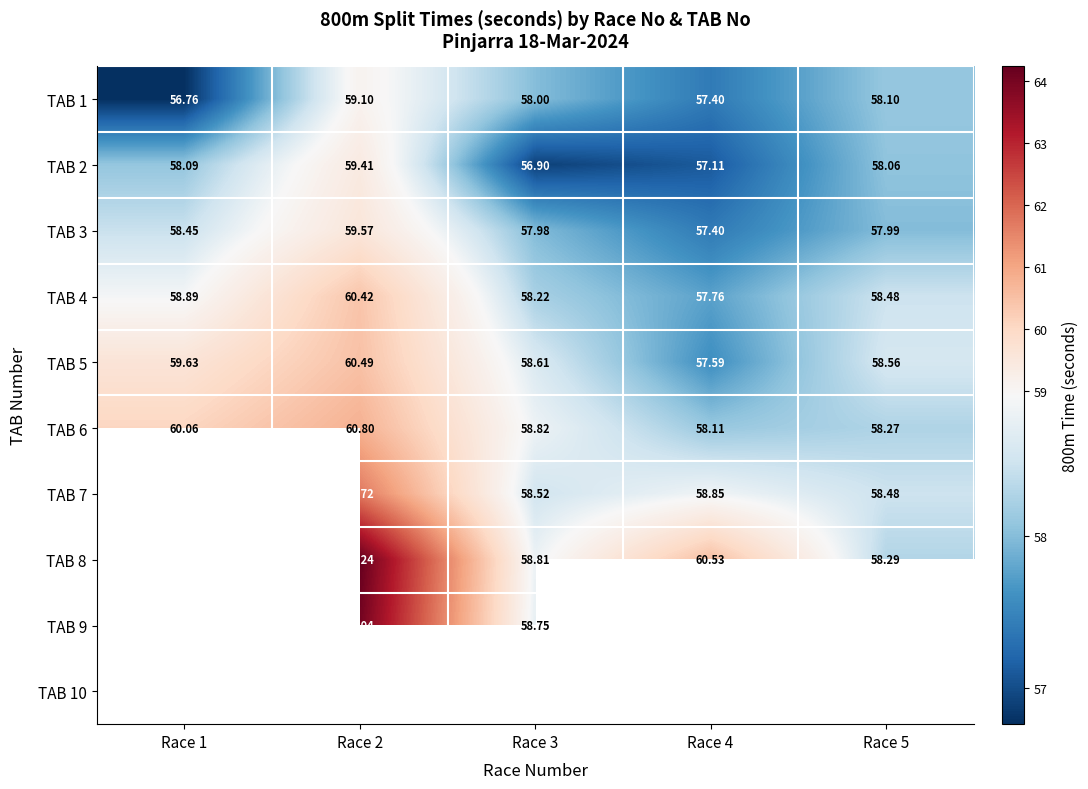

Where is TAB 6 nearest to the value 59?

Race 3